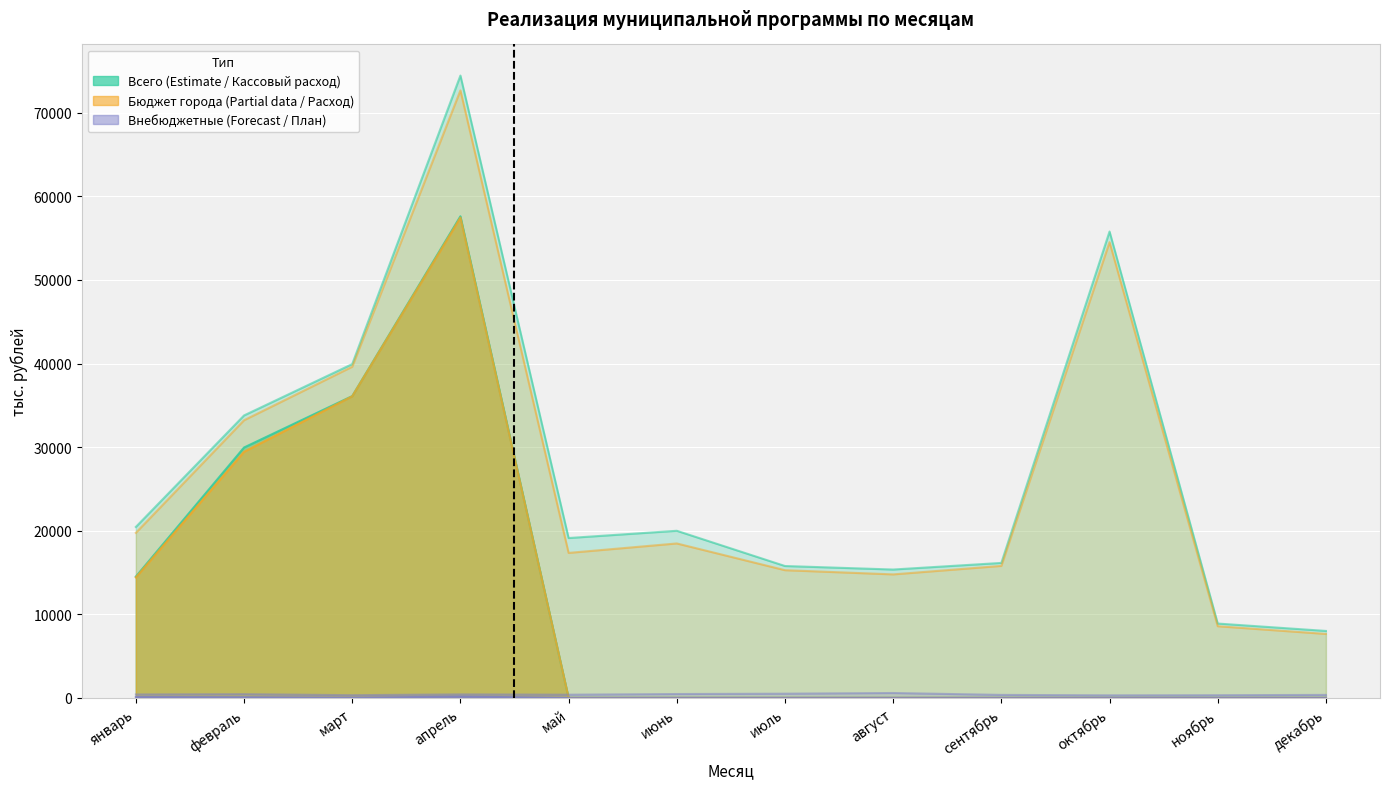

In внебюджетные (расход), how many points are lower than both neighbors (excluding endpoints)?

1